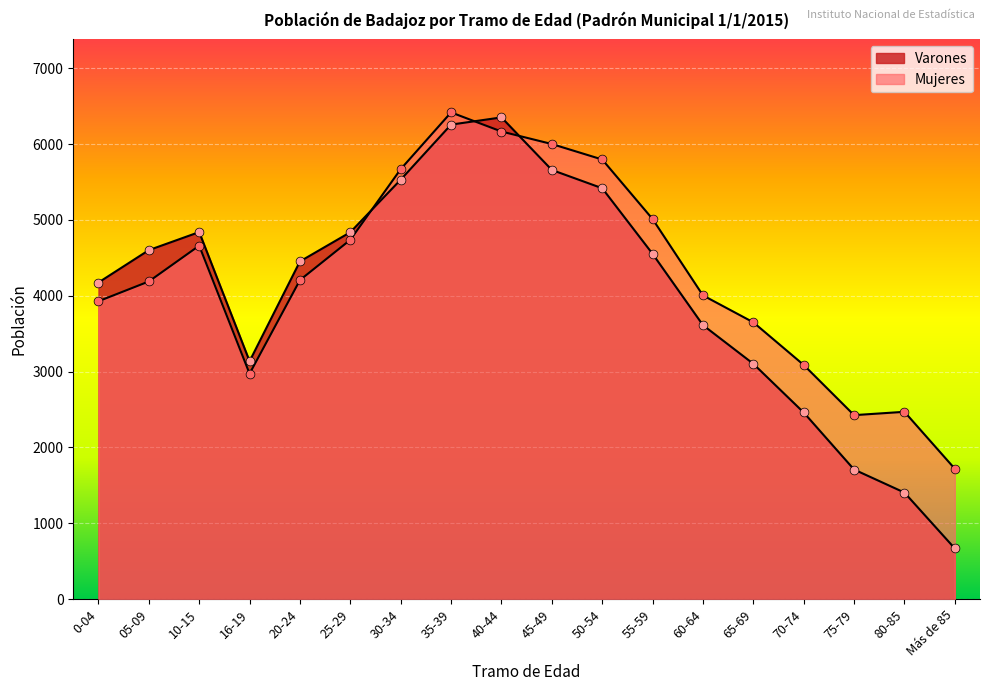

Is the value of Varones at 10-15 greater than the value of Mujeres at 50-54?

No